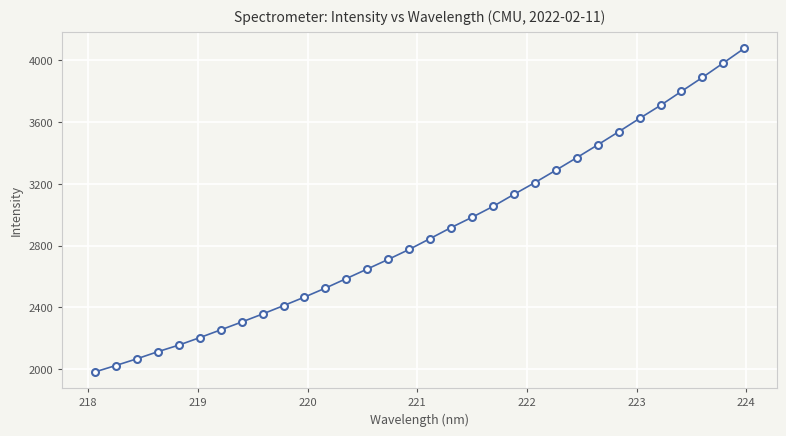

Reading left to right, what are all the values shown in this chart?

1981.7	2023.5	2066.7	2112.8	2155.4	2203.8	2254.2	2304.8	2357.1	2411.1	2466.6	2524.9	2586.7	2648.7	2710.9	2775.5	2845.8	2916.9	2983.5	3053.7	3132.0	3208.1	3288.0	3369.5	3452.4	3537.1	3623.8	3708.1	3798.7	3888.7	3982.4	4077.2